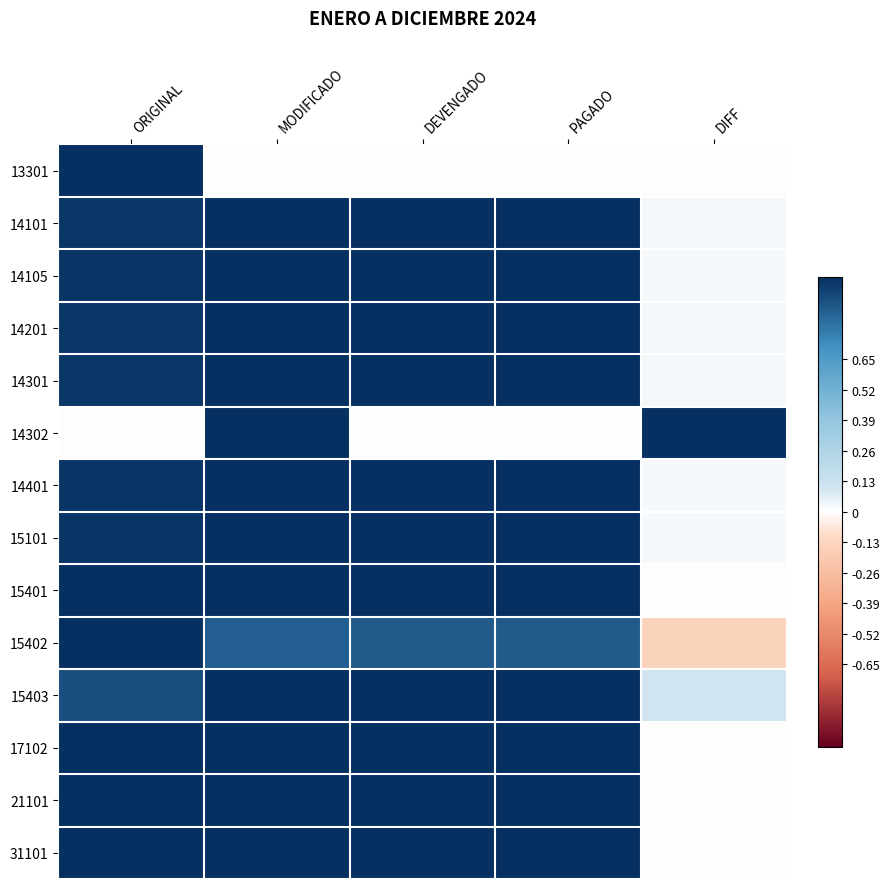

Between ORIGINAL and PAGADO, which series saw the biggest shift?

13301